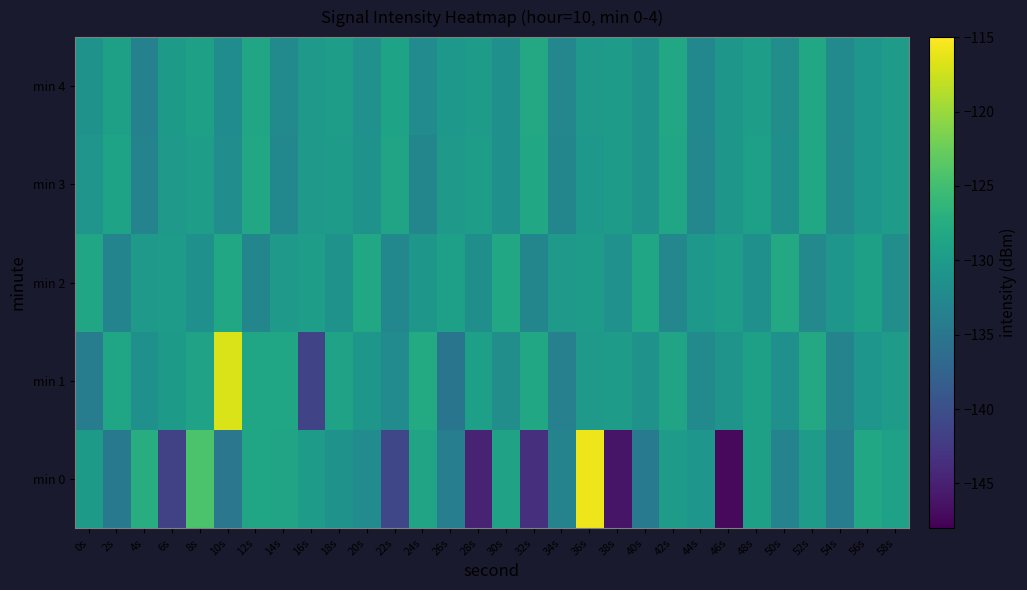

Between 40s and 54s, which series saw the biggest shift?

min 1